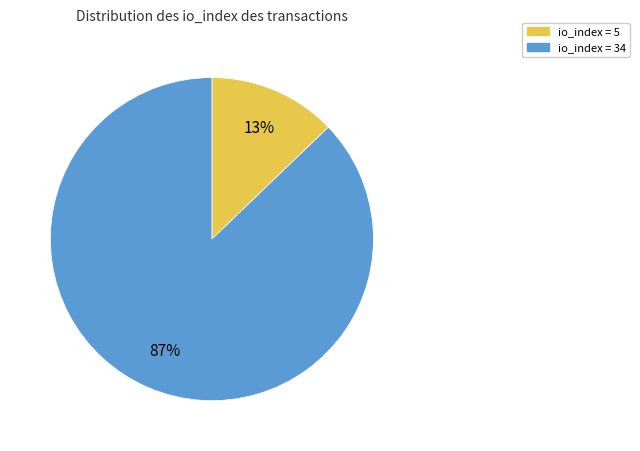

To the nearest percent, what is the average slice percentage?

50%